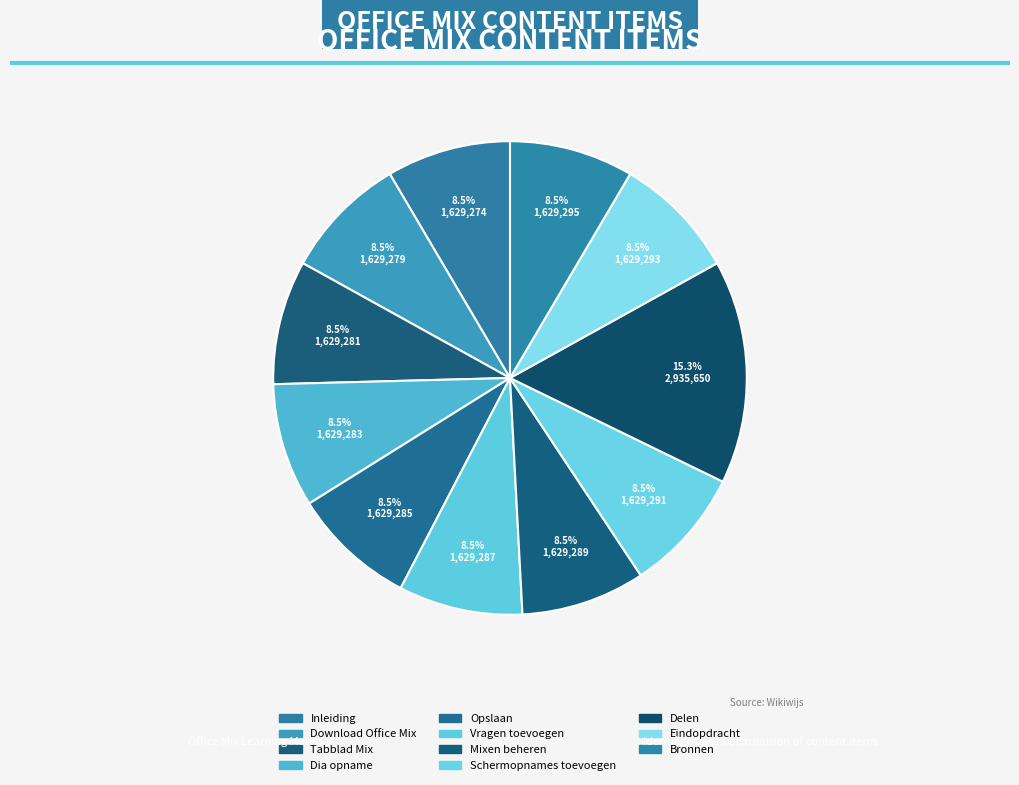

Count the number of slices in the pie.

11